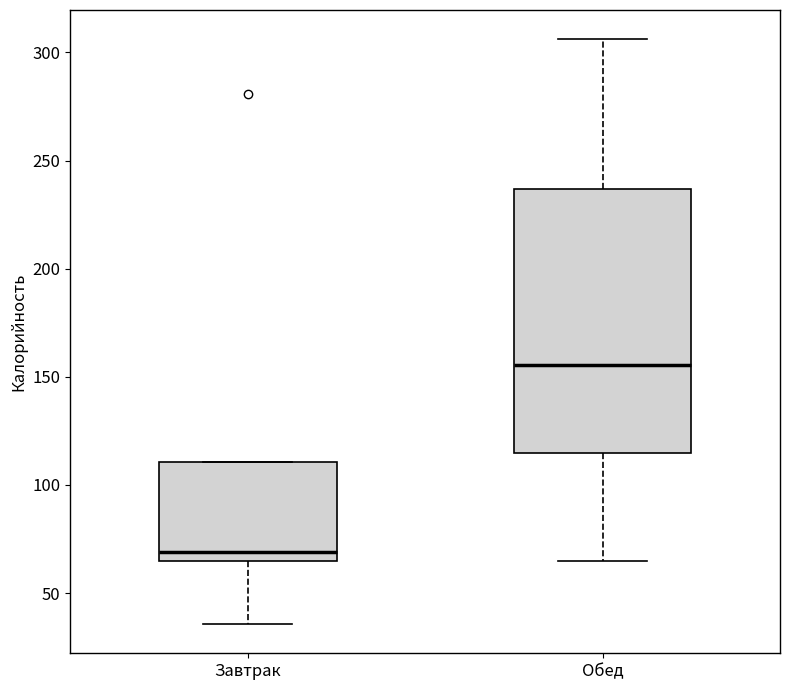

Which box is the tallest, from its lower edge to its upper edge?

Обед